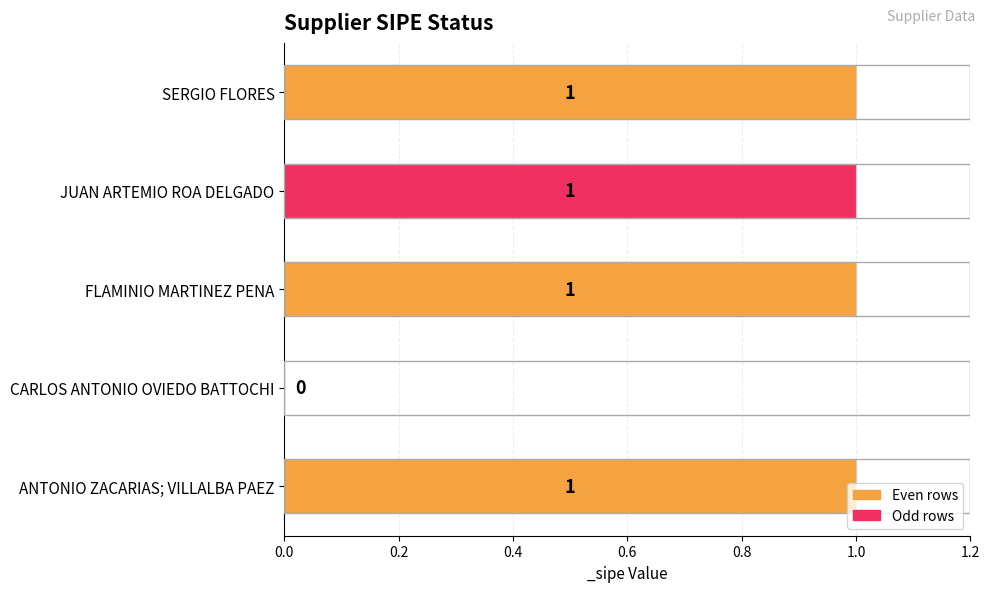

Is it true that the value at JUAN ARTEMIO ROA DELGADO is 2?

False